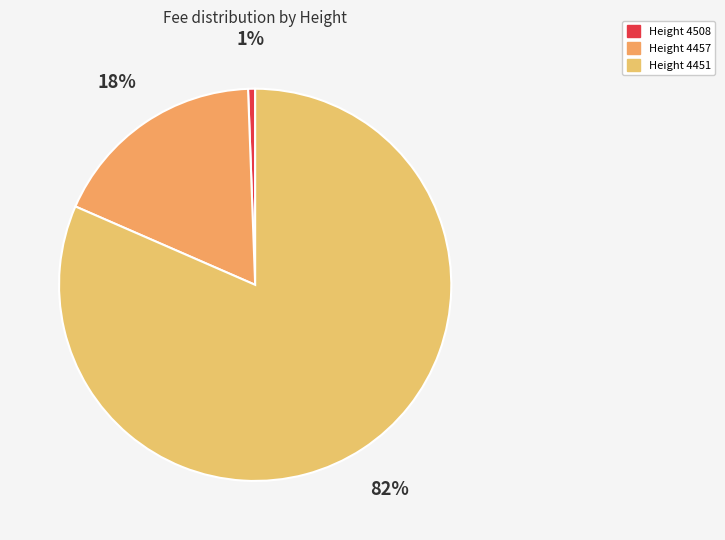

Count the number of slices in the pie.

3